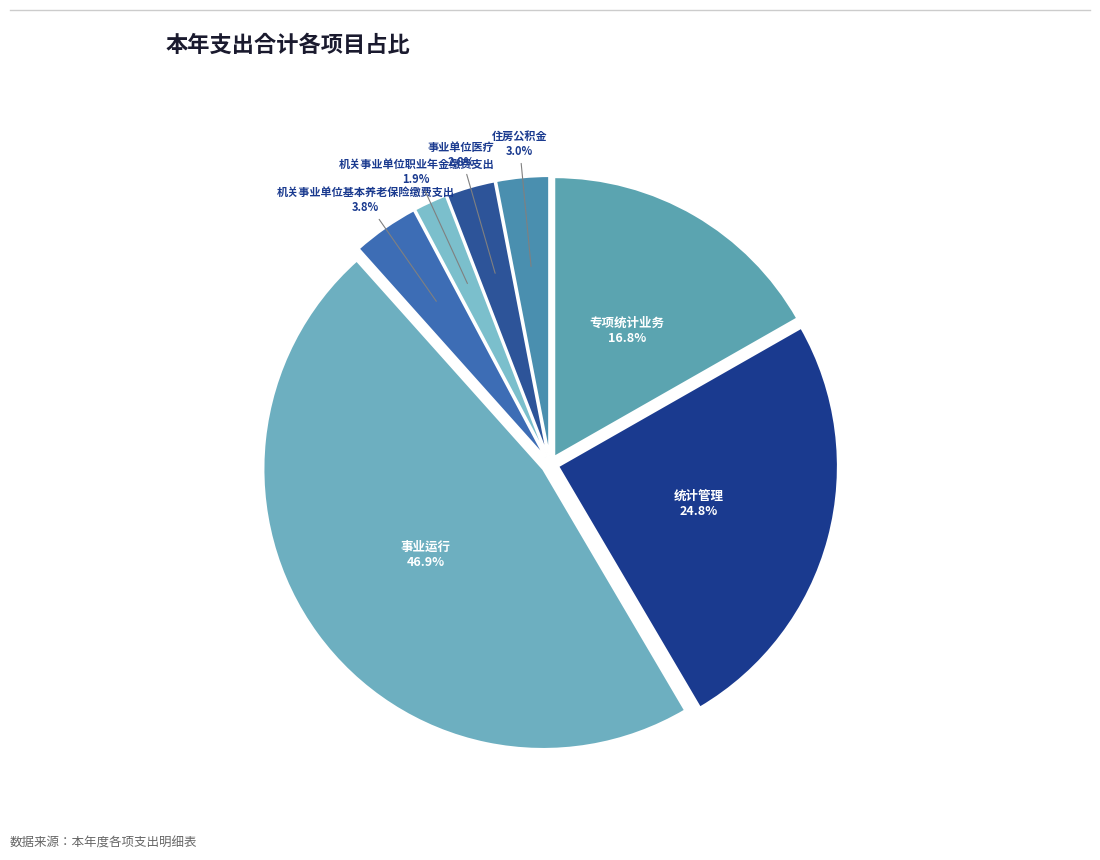

Does 住房公积金 represent more than half of the total?

No